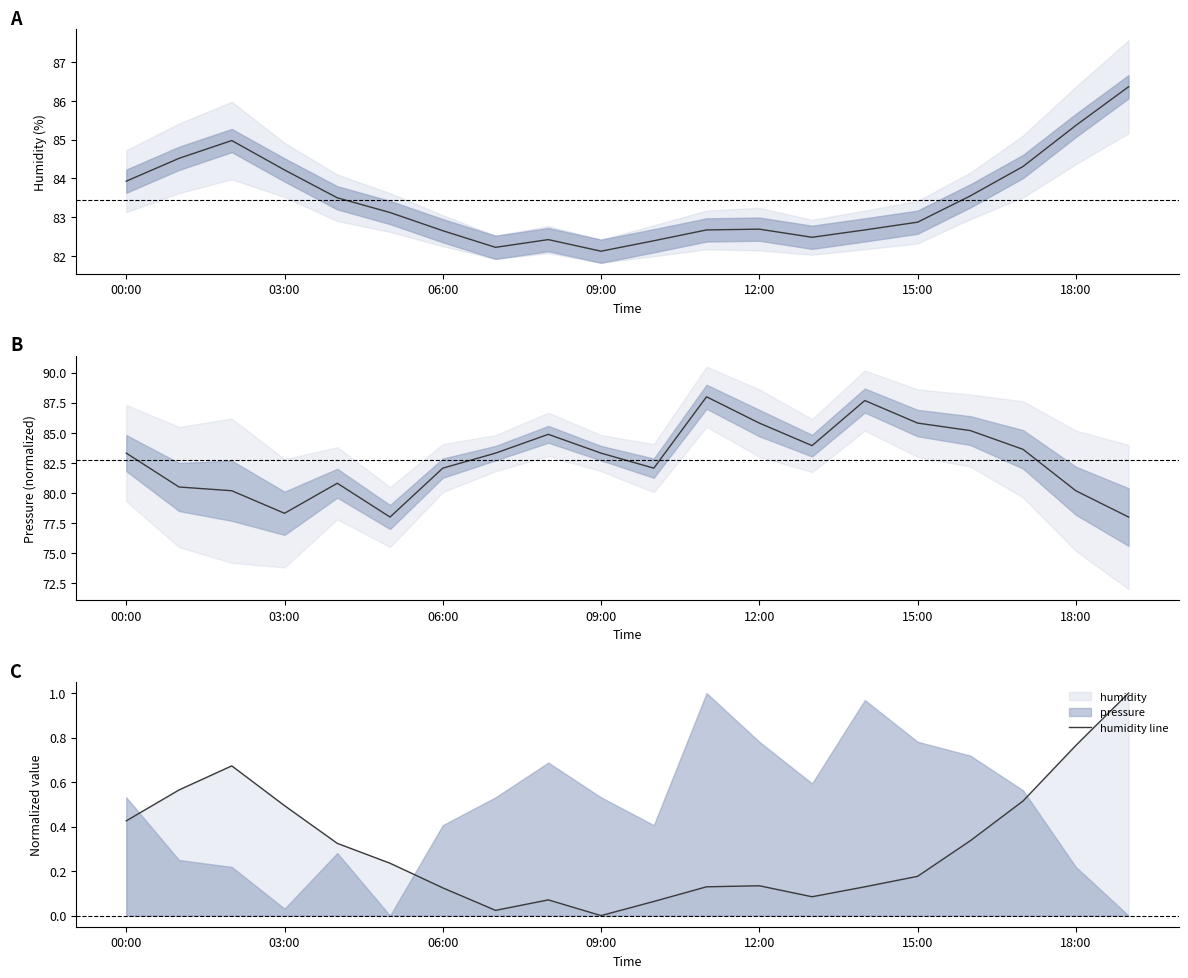

What is the greatest value displayed?

88.0